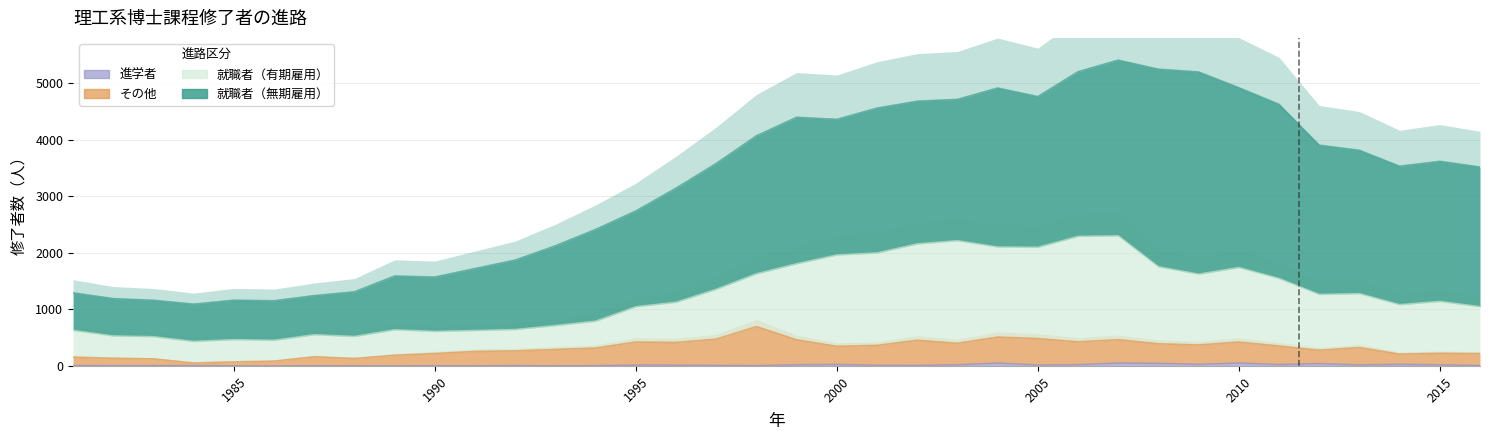

The value of その他 at 2011 is 352. True or false?

True